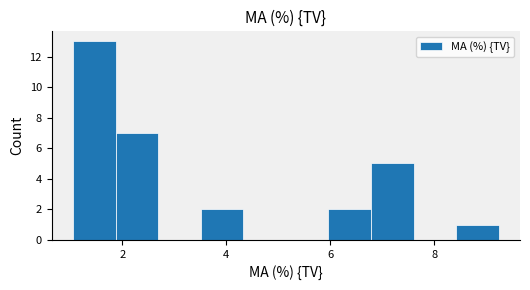

Reading left to right, transcribe this chart: for each bar, give the range it covers on the x-axis and its height. Neither the bar edges nor the heights are printed on the chart, so give them approximately, as read against the axes.

1.0 to 1.8: 13
1.8 to 2.6: 7
2.6 to 3.6: 0
3.6 to 4.4: 2
4.4 to 5.2: 0
5.2 to 6.0: 0
6.0 to 6.8: 2
6.8 to 7.6: 5
7.6 to 8.4: 0
8.4 to 9.2: 1